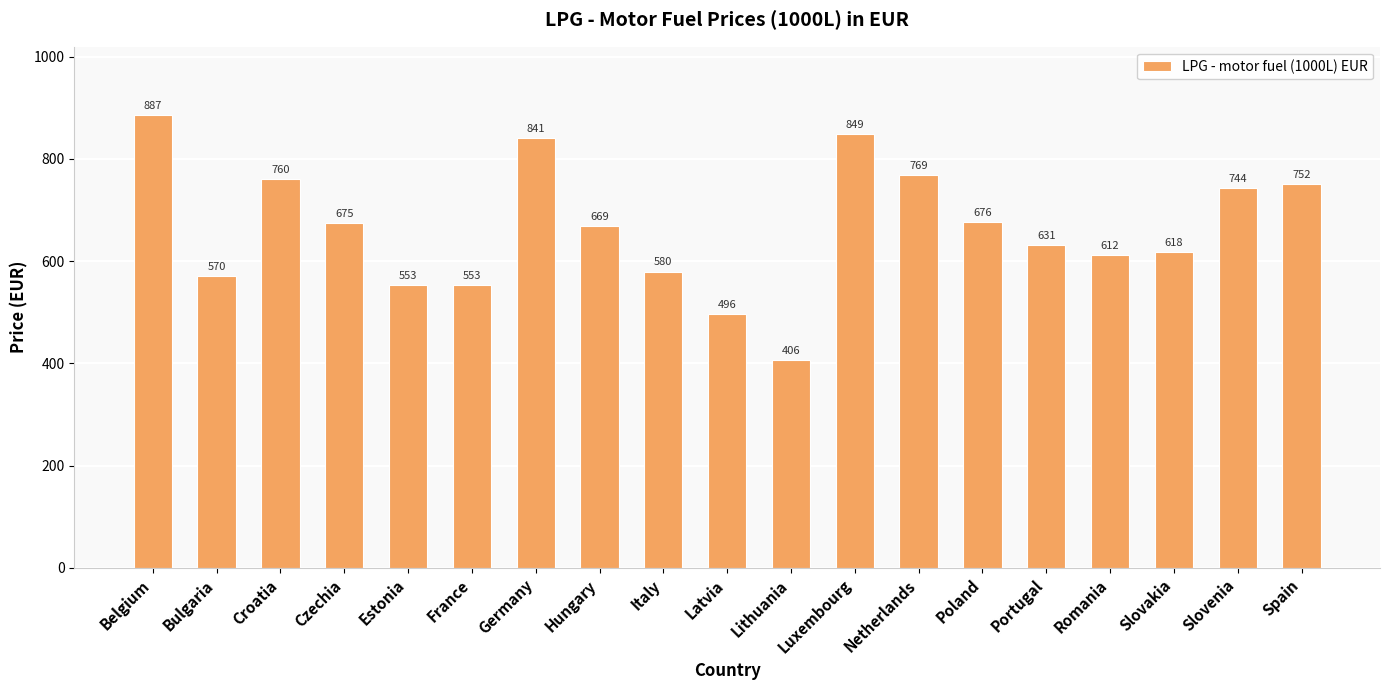

Are the bars horizontal?

No